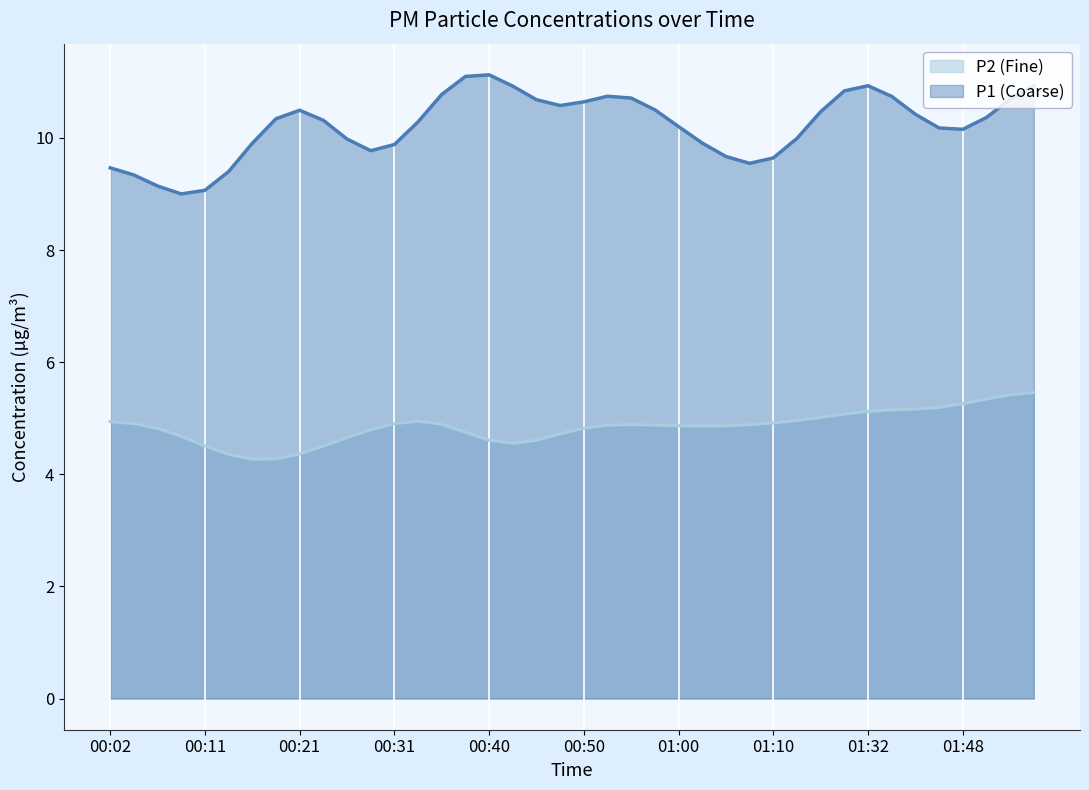

What is the difference between the highest and lowest values at 00:31?

5.0